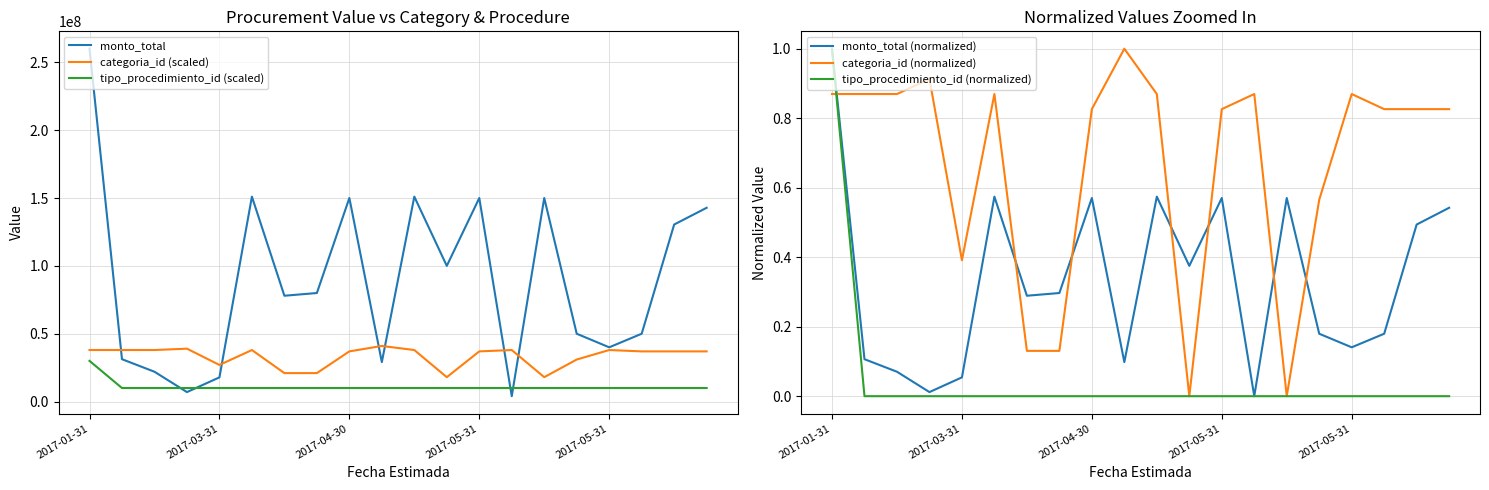

Between 2017-03-31 and 6, which is larger?

6